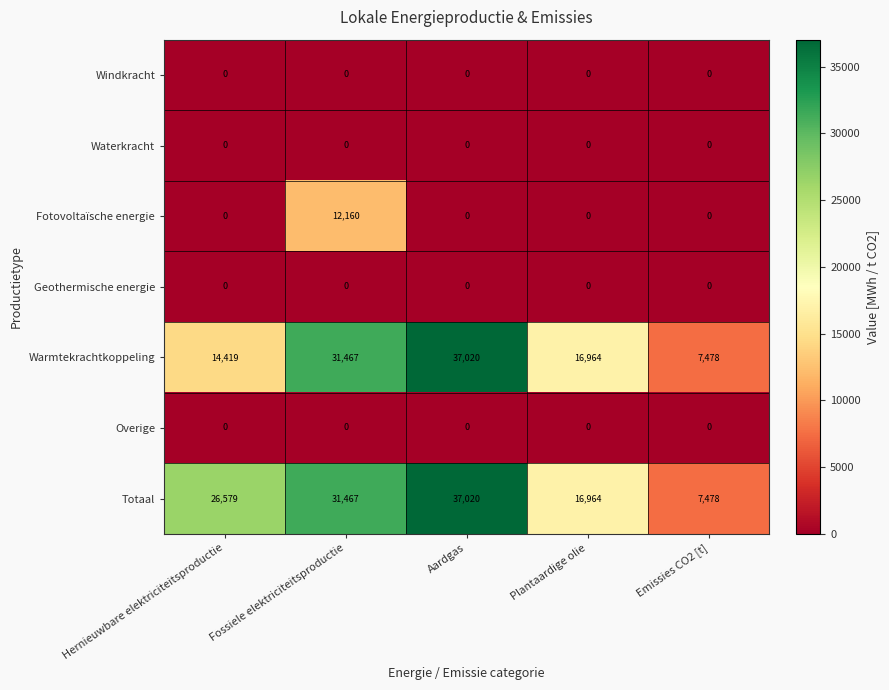

Count the number of categories in the chart.

5